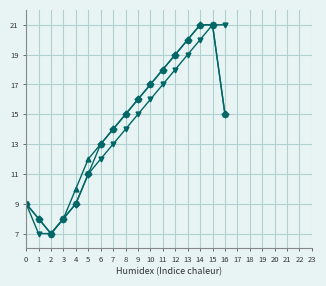

At which category is the sum across all series the highest?

15